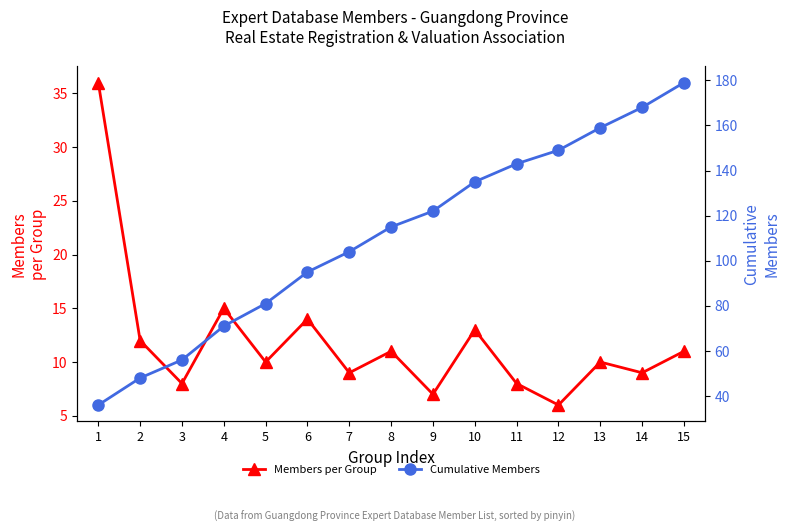

Read the Cumulative Members value at 9, to the nearest 10.

120